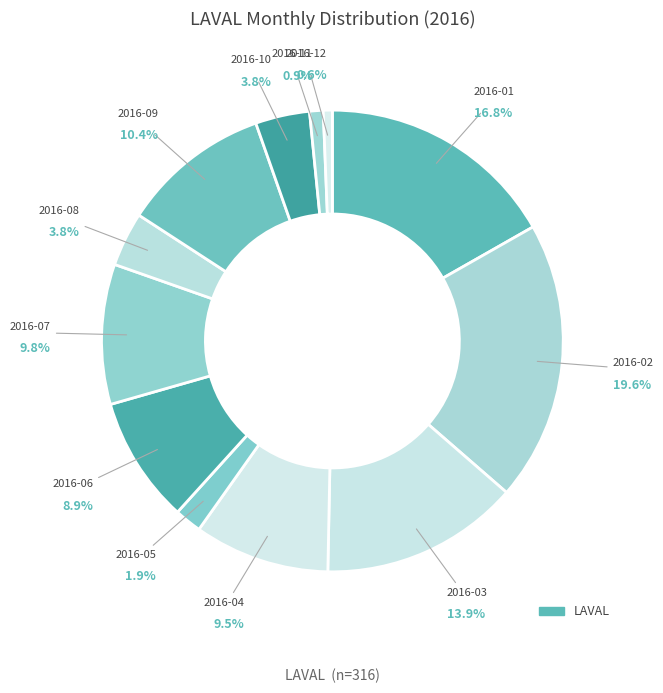

Count the number of slices in the pie.

12